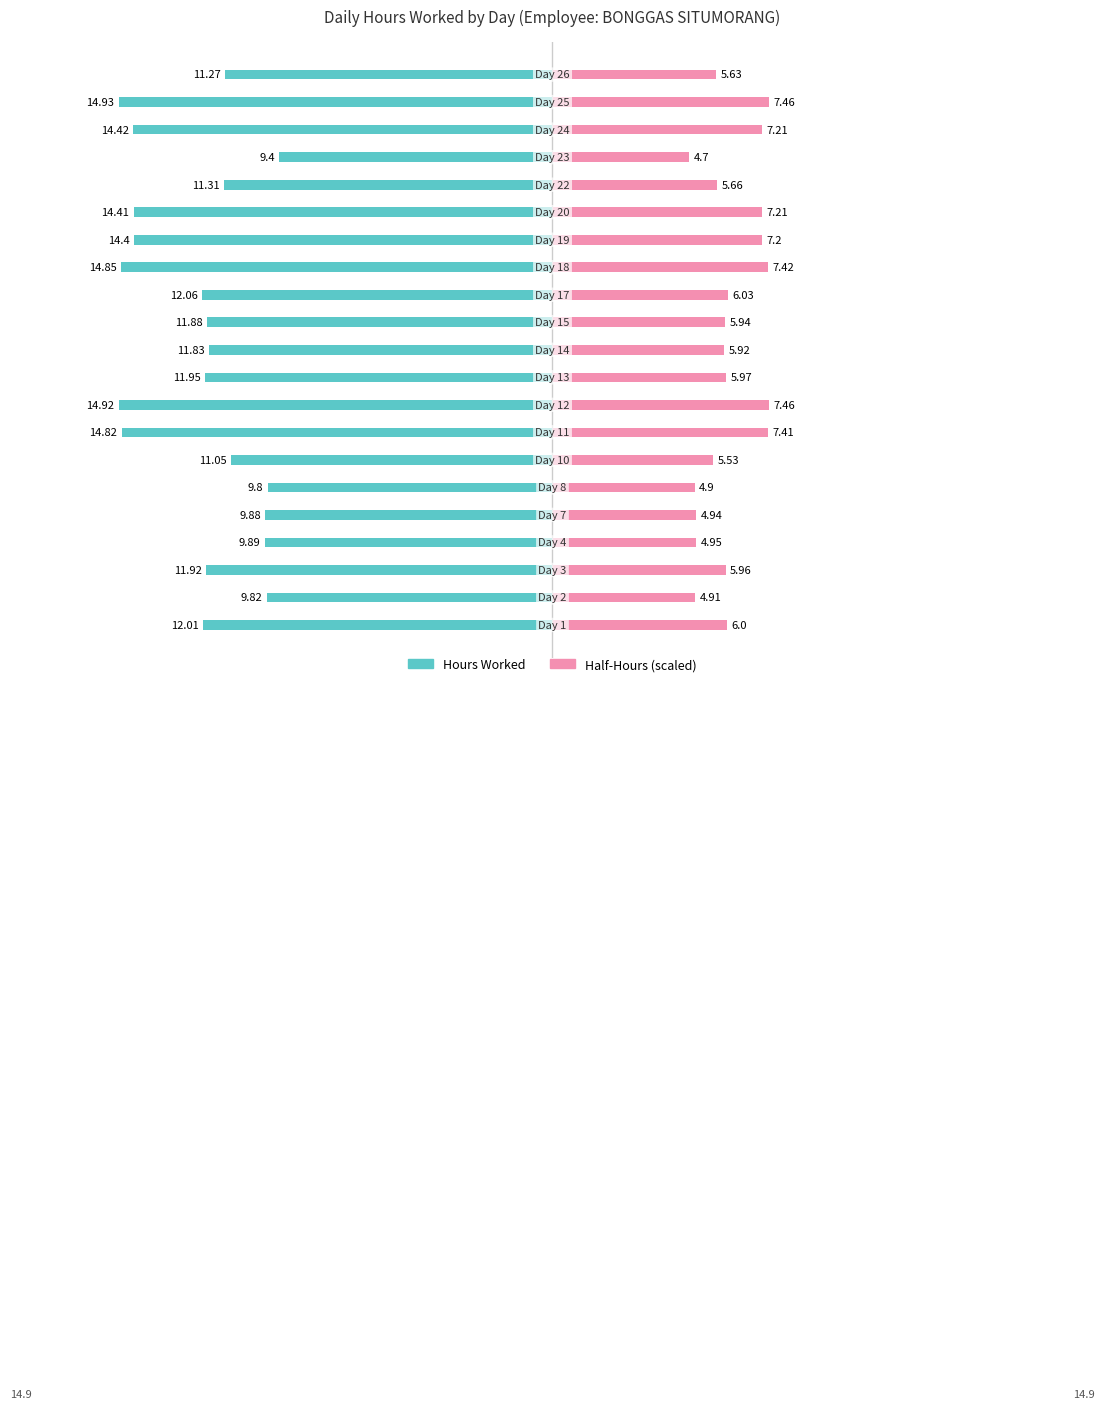

What is the label of the 15th bar from the right?

10